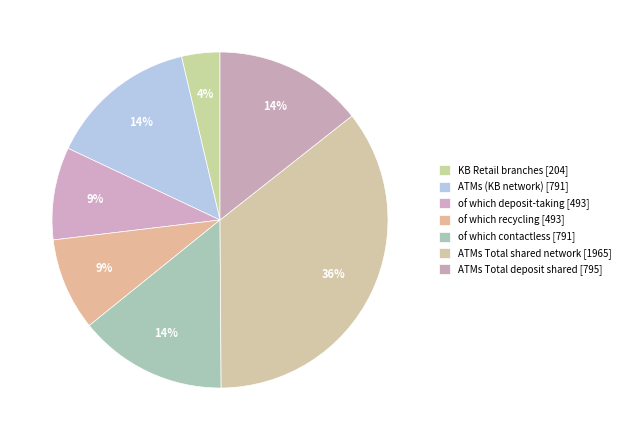

How many slices are in this pie chart?

7